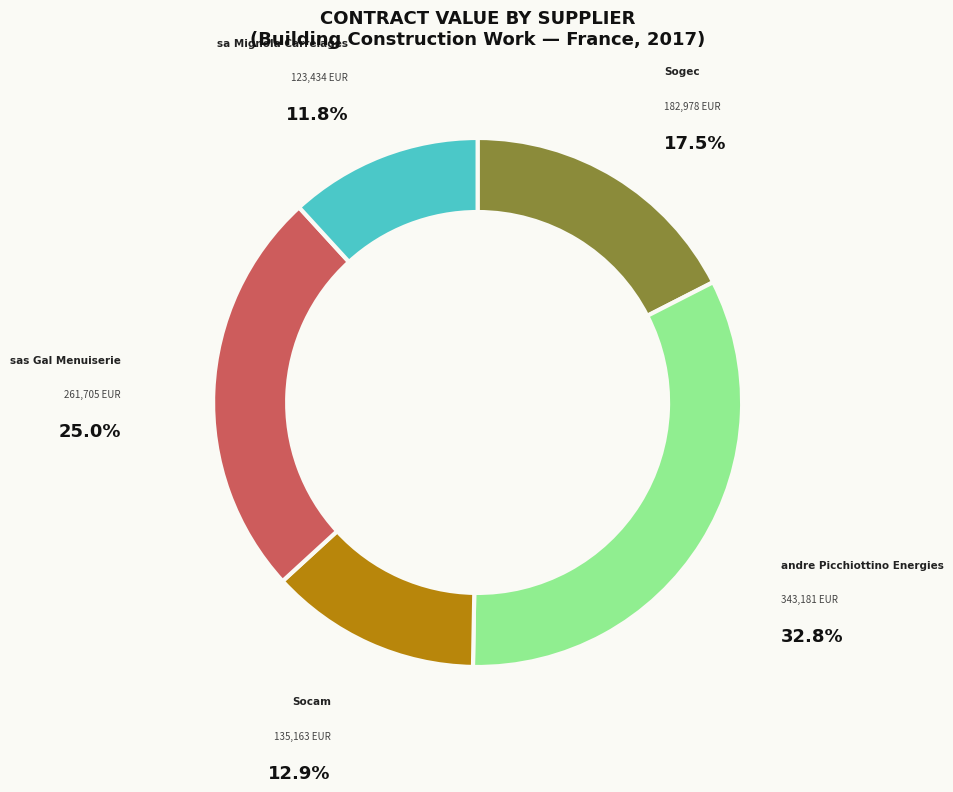

Does any single category account for the majority?

No